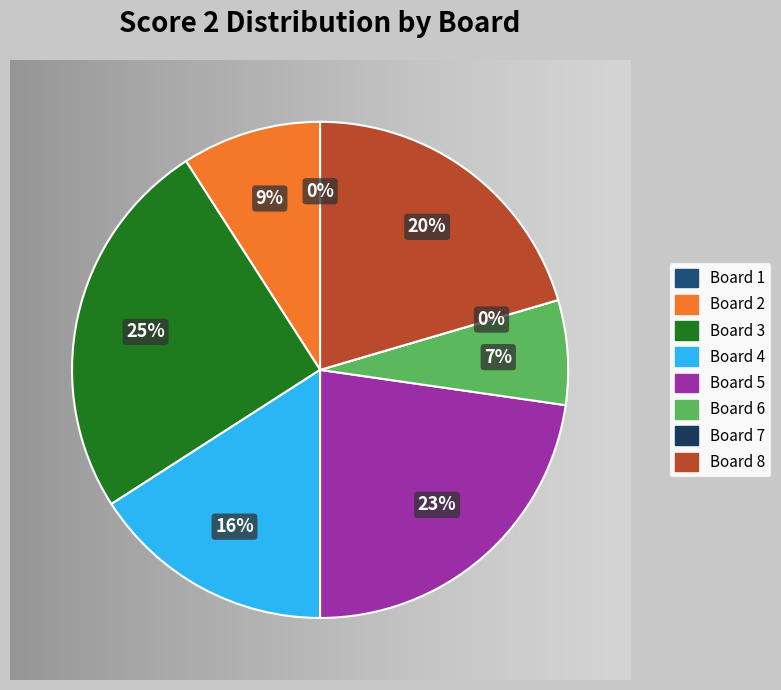

What percentage is the 3 slice, to the nearest percent?

25%